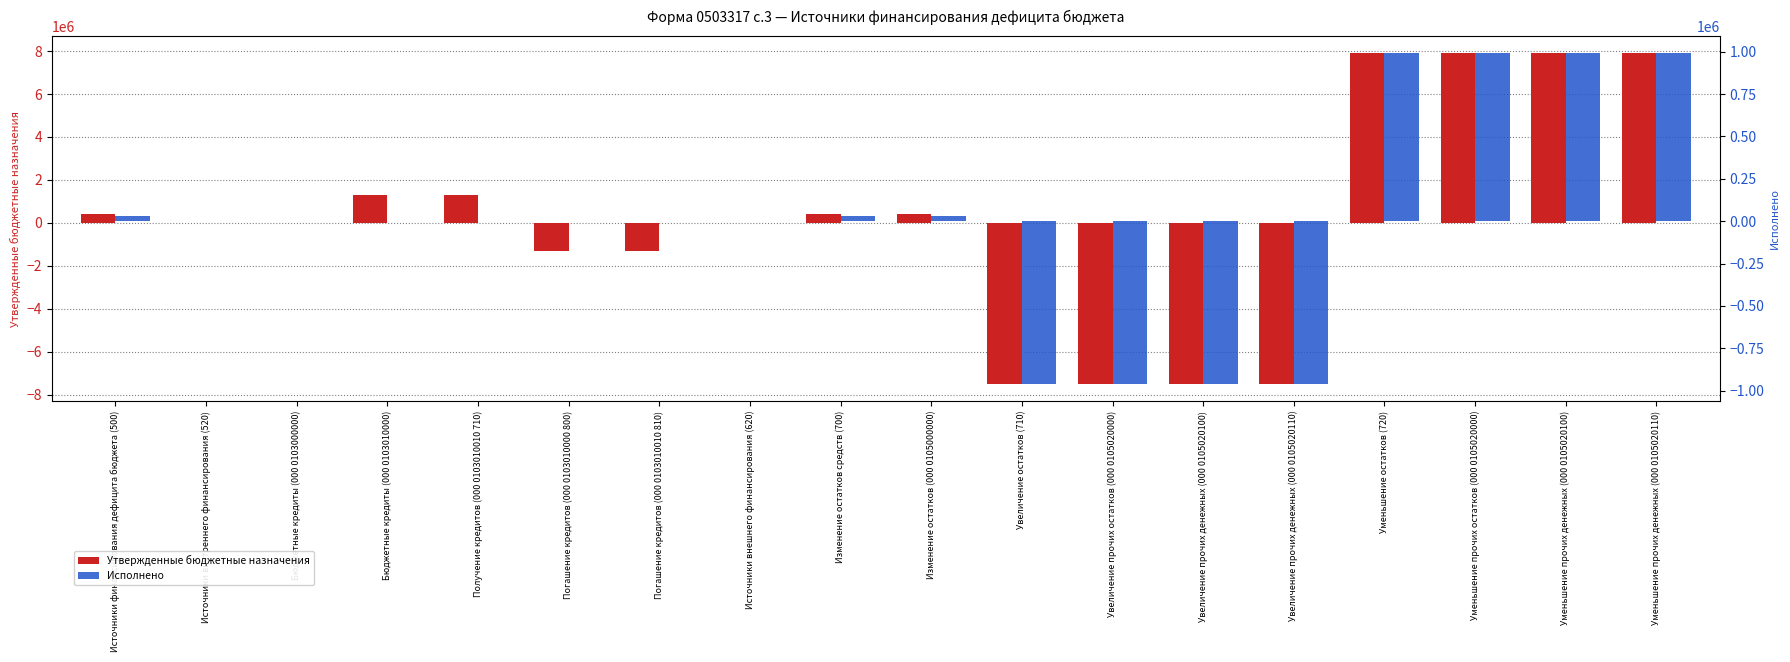

What position from the right is Увеличение остатков (710)?

8